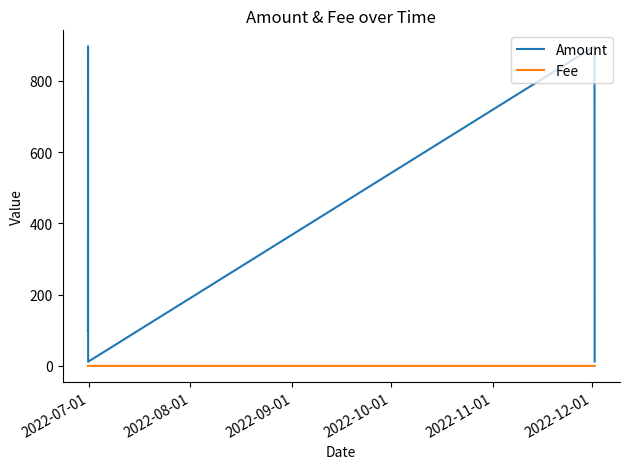

What is the greatest value displayed?

897.4